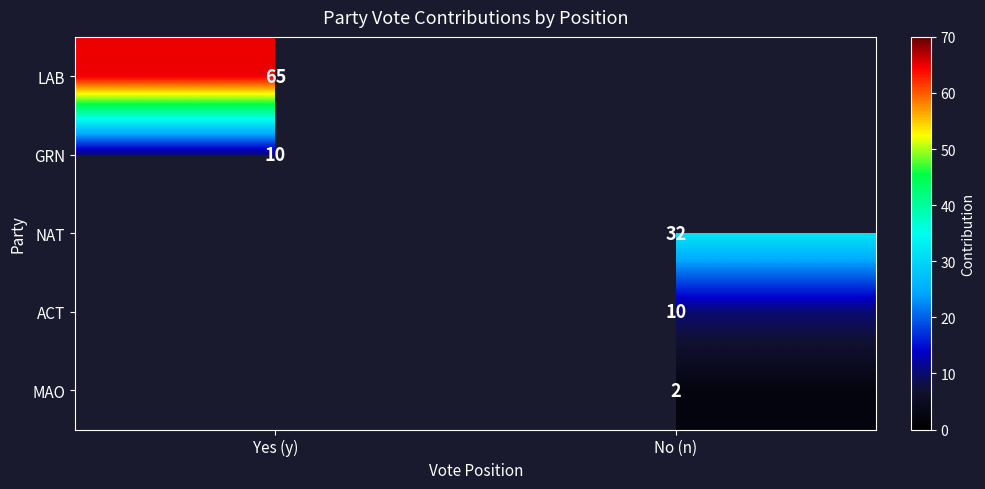

Count the number of categories in the chart.

2